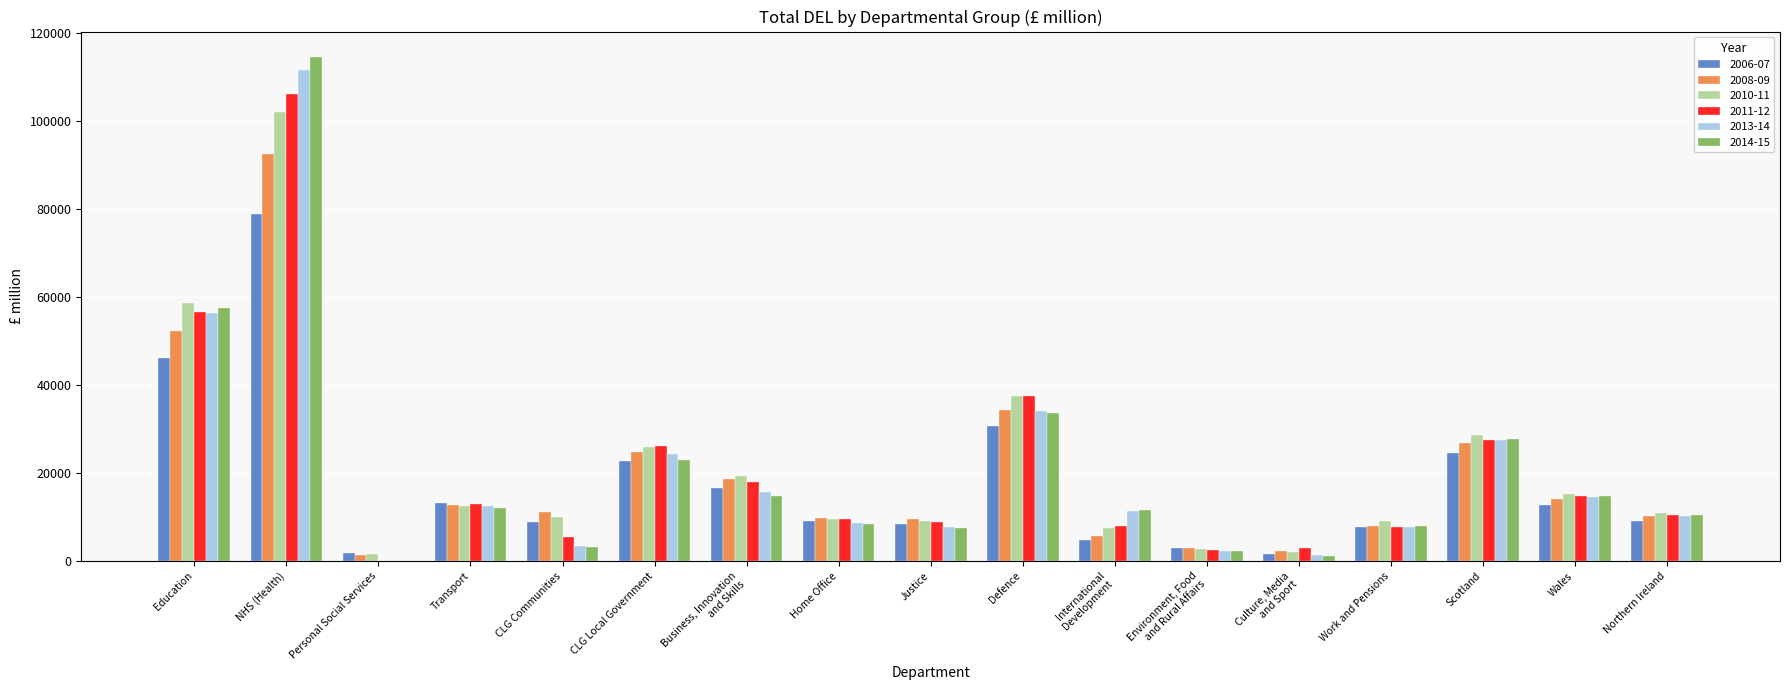

Which category has the highest value in the 2011-12 series?

NHS (Health)